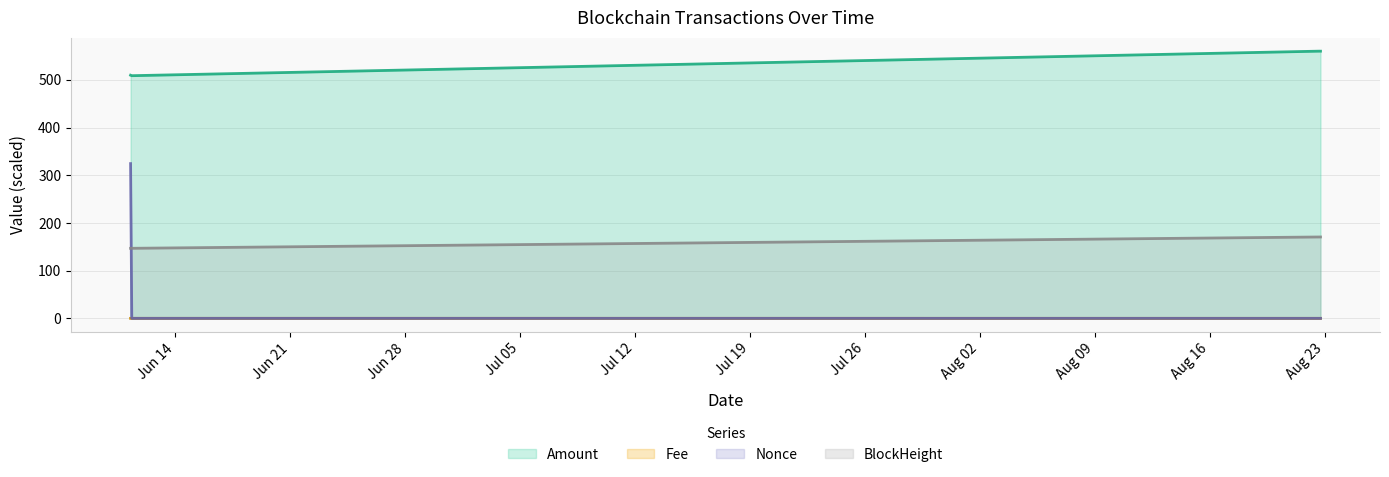

At how many categories does at least one series exceed 281?

4